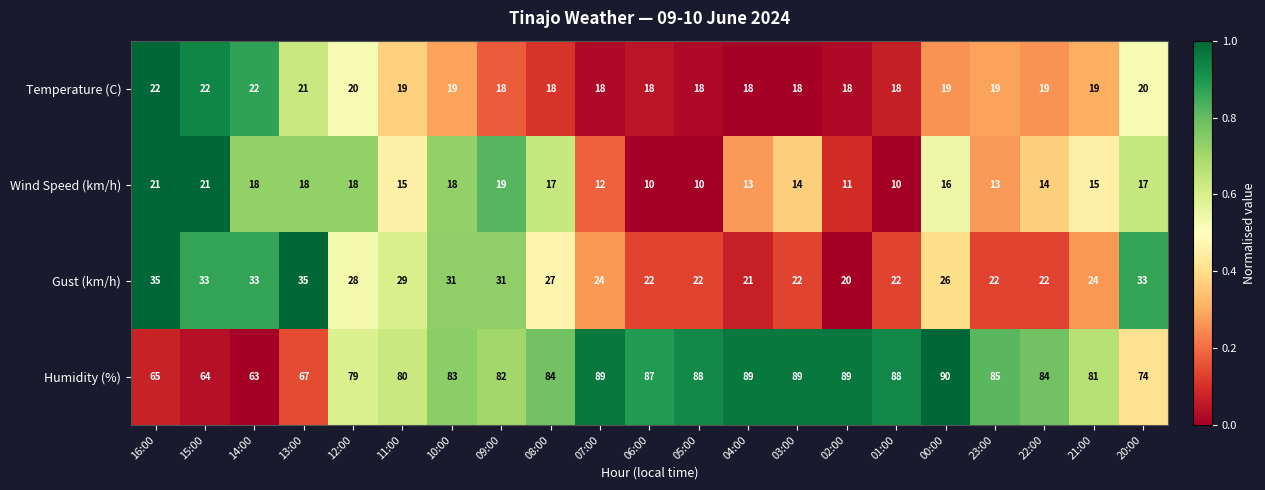

Rank the series at 21:00 from highest to lowest value.

Humidity (%), Gust (km/h), Temperature (C), Wind Speed (km/h)